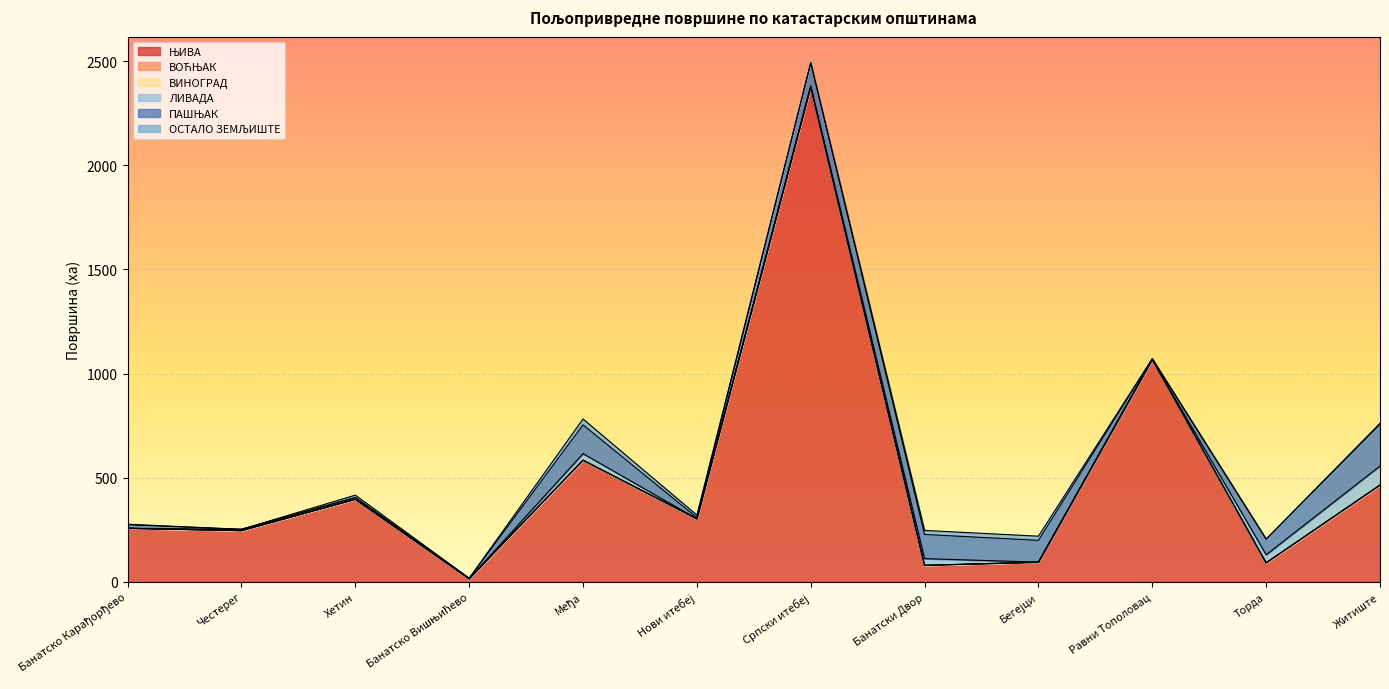

What are all the series names shown in the legend?

ЊИВА, ВОЋЊАК, ВИНОГРАД, ЛИВАДА, ПАШЊАК, ОСТАЛО ЗЕМЉИШТЕ